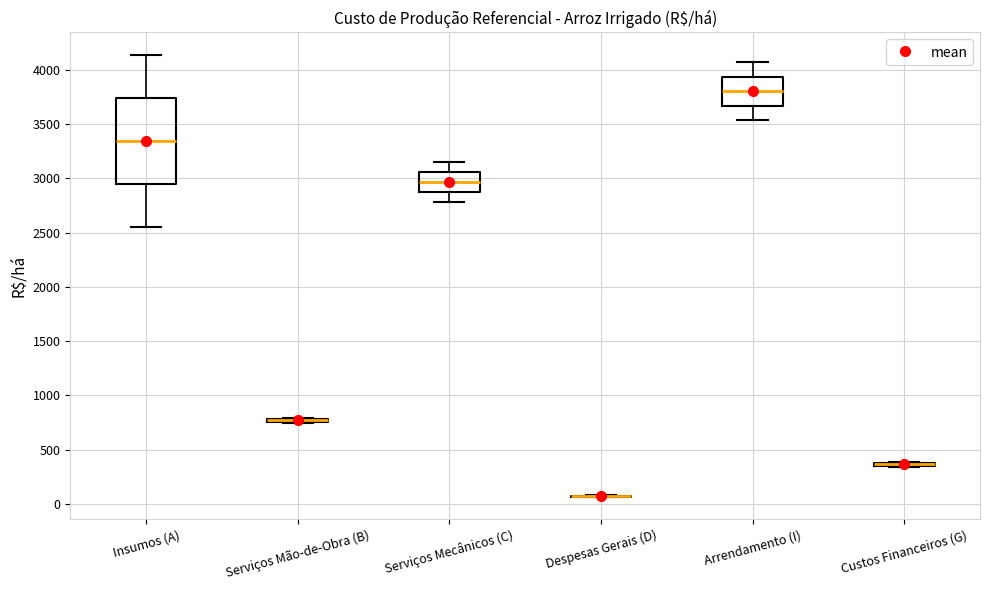

Where is the upper edge of the box for Arrendamento (I) on the y-axis? The values are not printed on the chart, so give them approximately, as read against the axis.

3950